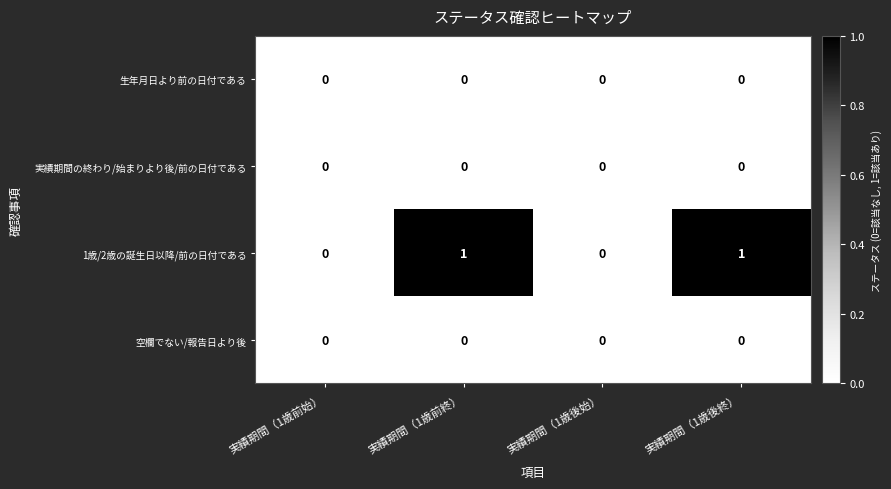

Which series has the largest total across all categories?

1歳/2歳の誕生日以降/前の日付である